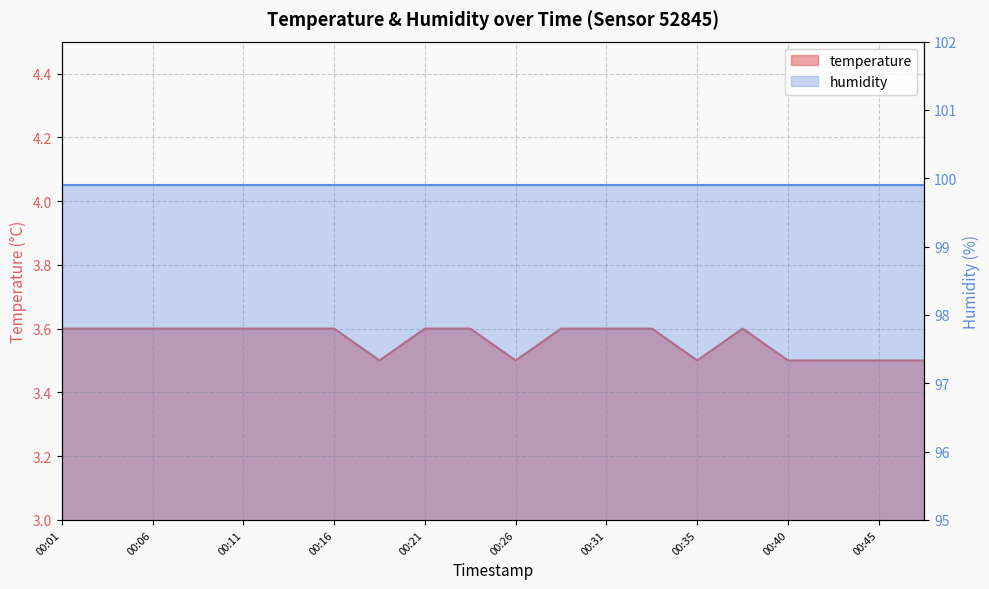

List the labels in order of value, smallest first.

00:18, 00:26, 00:35, 00:40, 00:43, 00:45, 00:48, 00:01, 00:04, 00:06, 00:09, 00:11, 00:13, 00:16, 00:21, 00:23, 00:28, 00:31, 00:33, 00:38